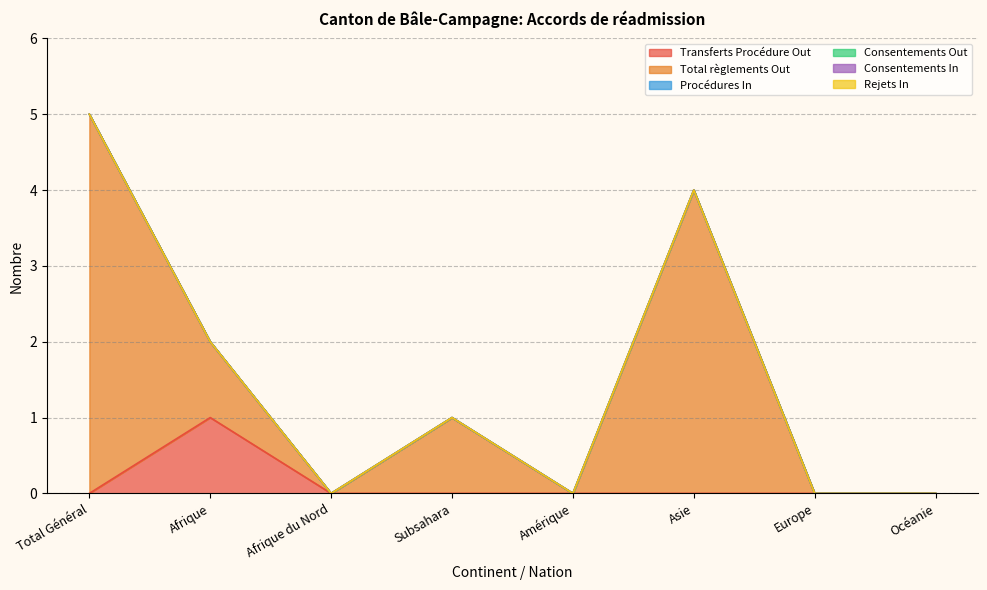

Count the number of categories in the chart.

8